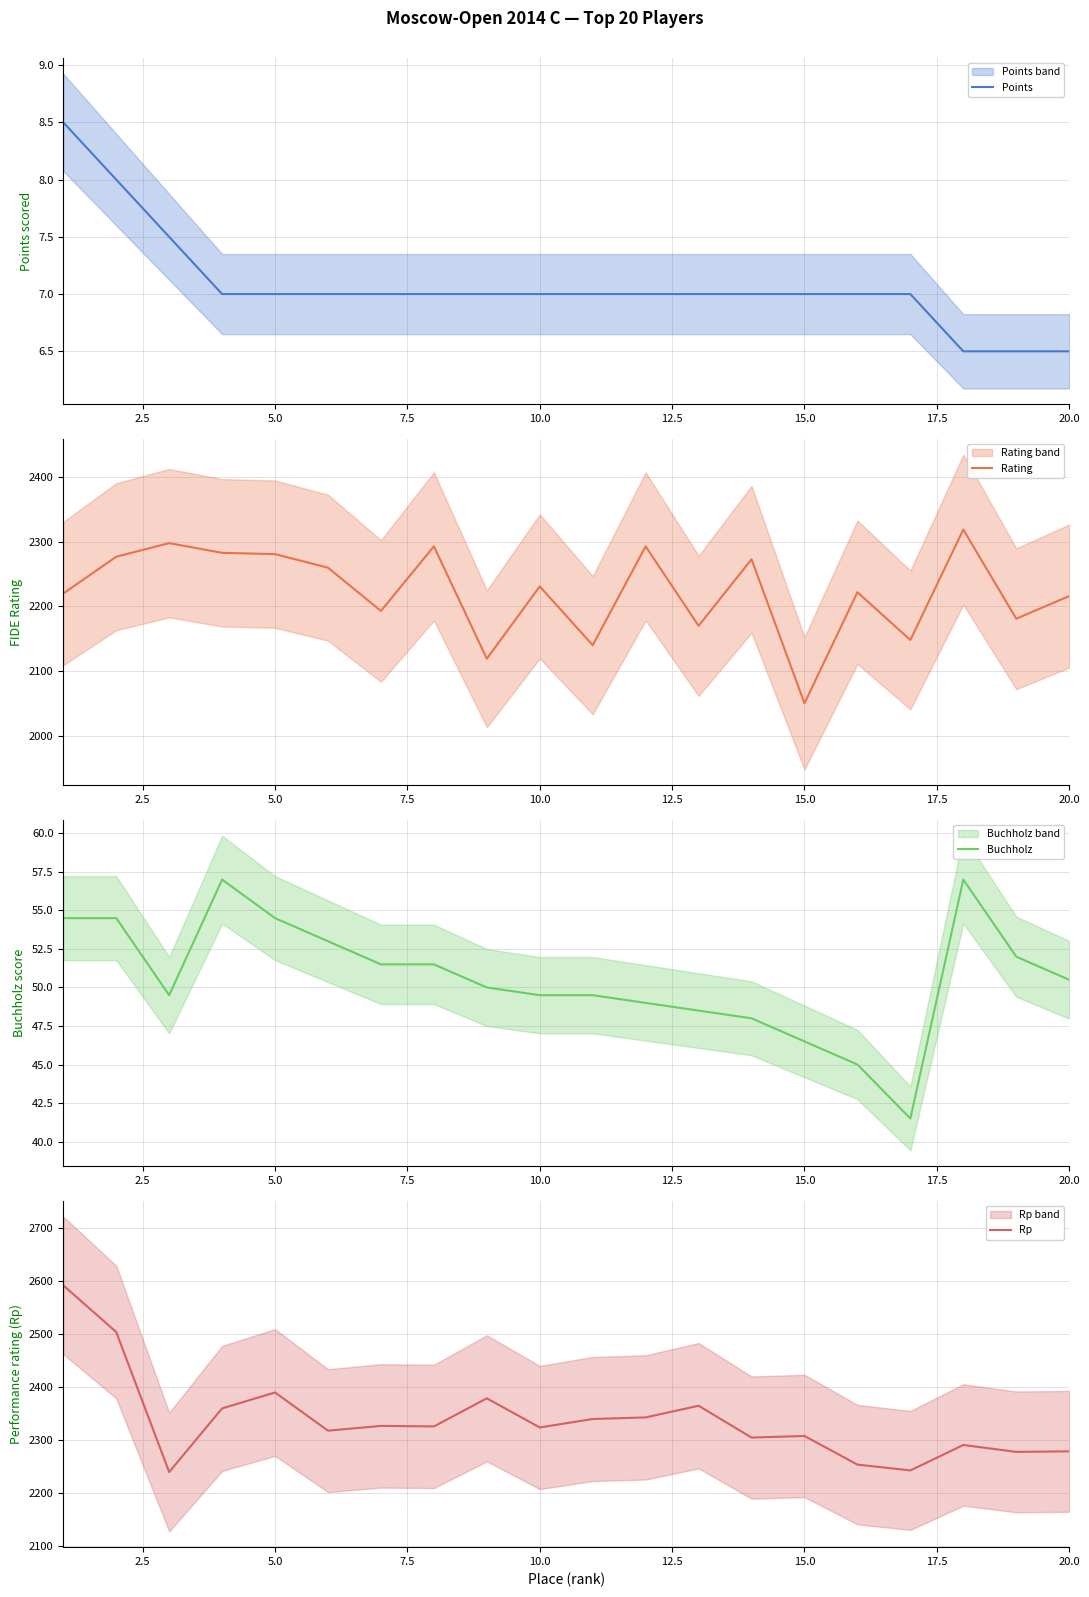

Is it true that Points equals 7.0 at 15.0?

True